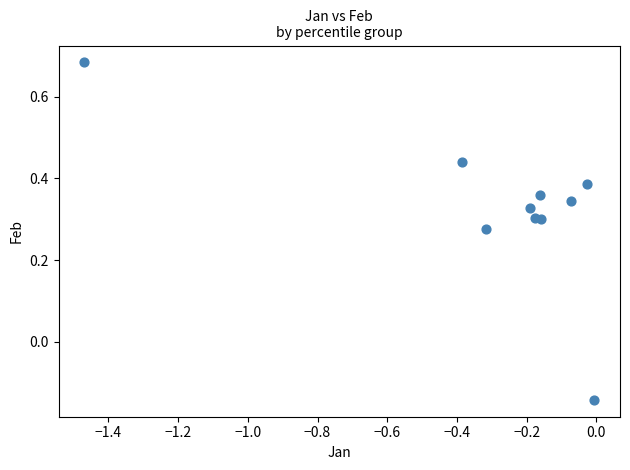

What is the average X value?

-0.3